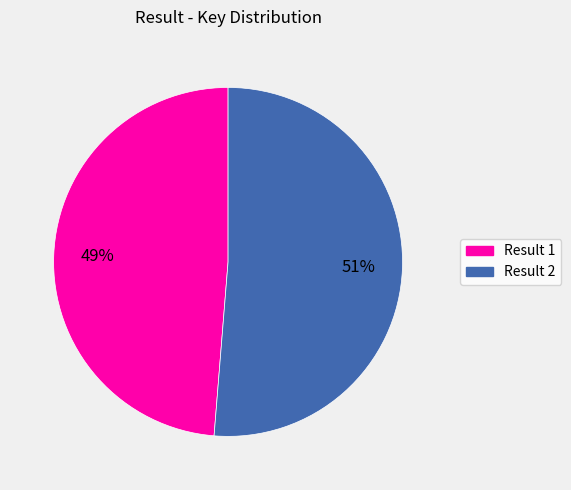

Is there a majority slice in this chart?

Yes